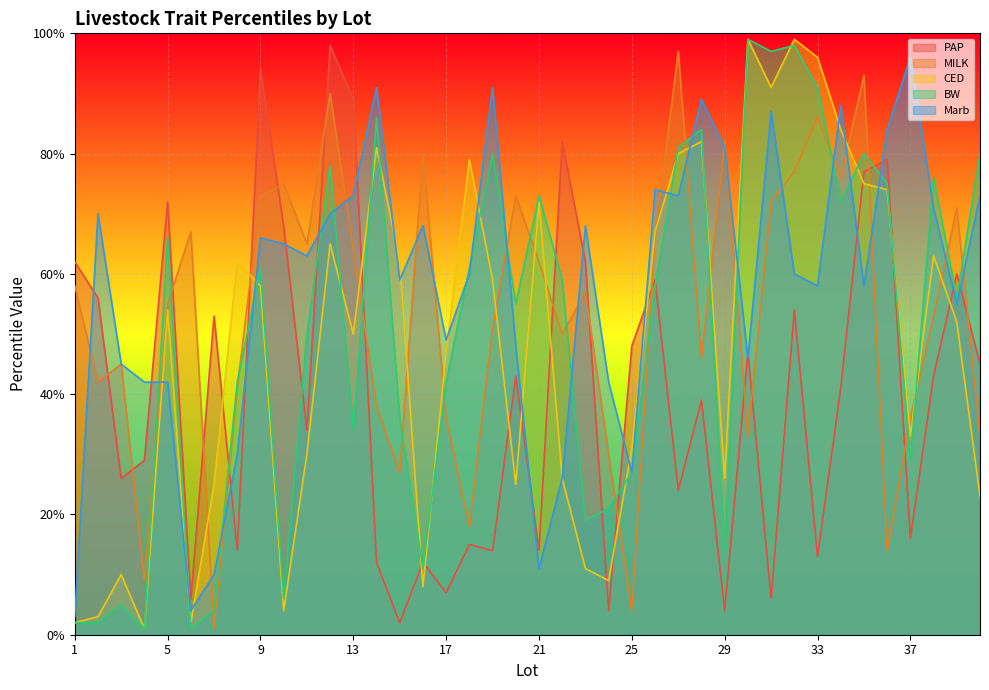

Which series changed the most between 8 and 11?

Marb